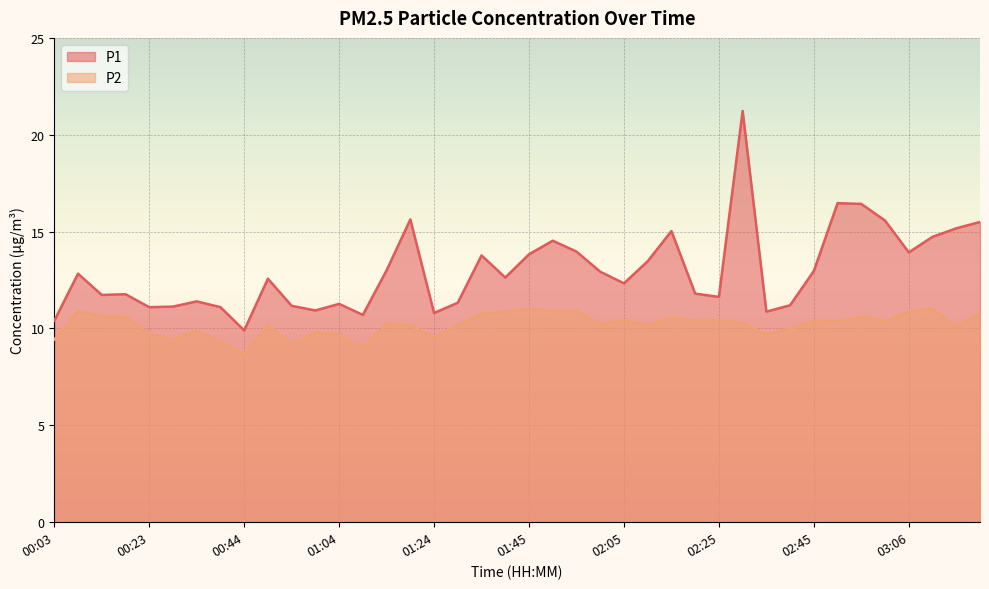

Read the P2 value at 00:59.

9.8